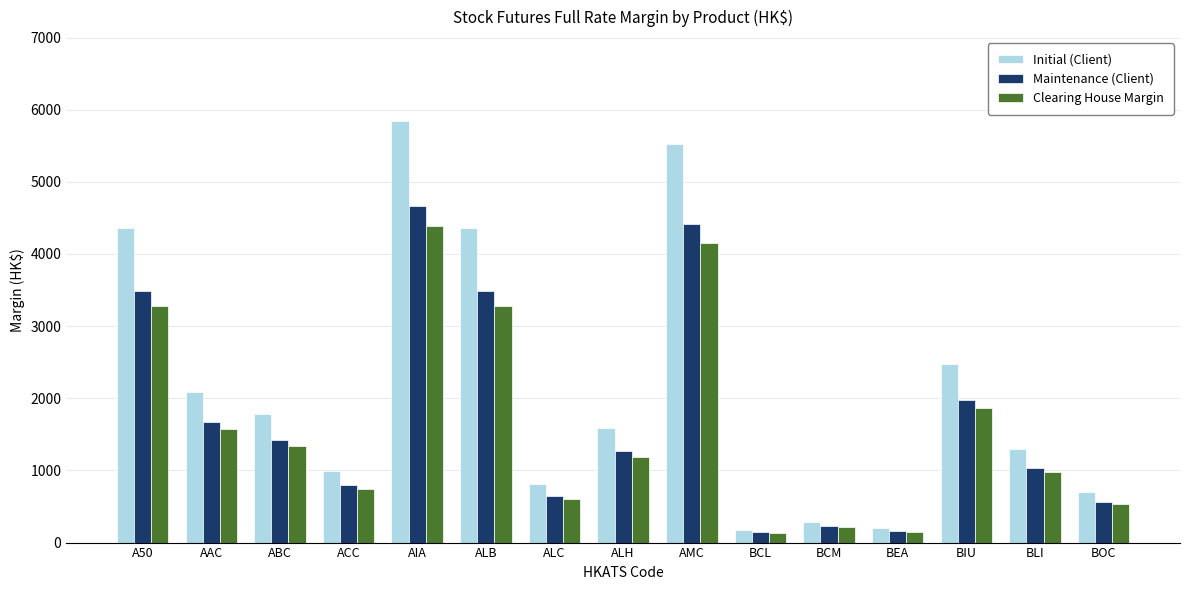

How many bars are there in total?

45